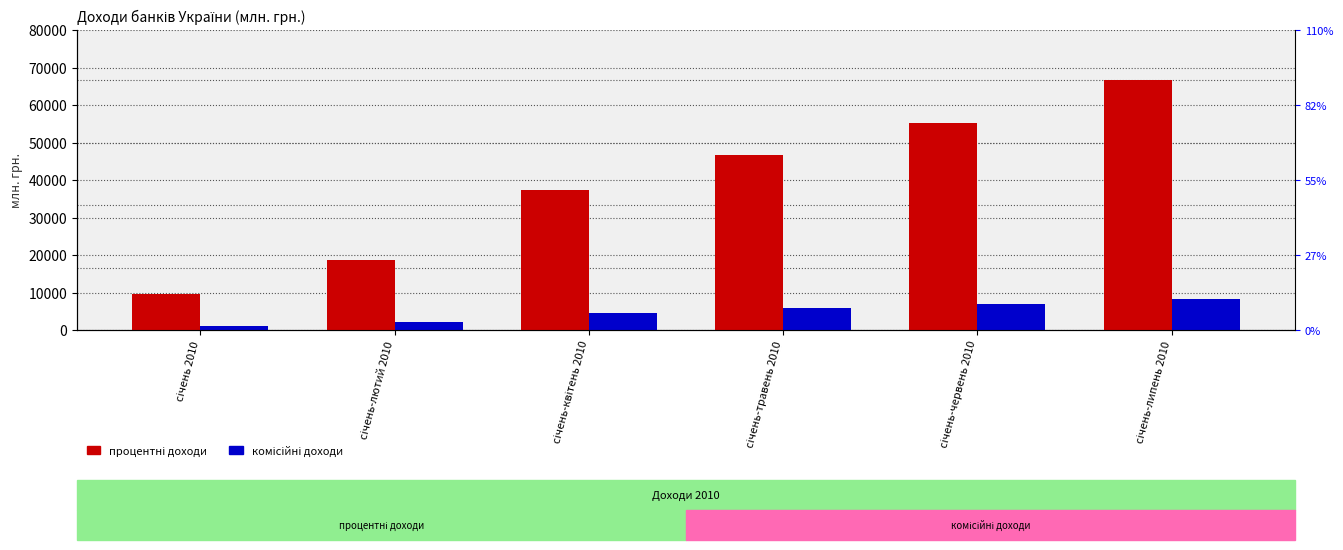

Reading left to right, extract all data points from this chart.

процентні доходи: 9734.8	18645.9	37432.4	46647.7	55334.6	66729.3
комісійні доходи: 1001.6	2121.0	4613.3	5759.0	6913.0	8215.2